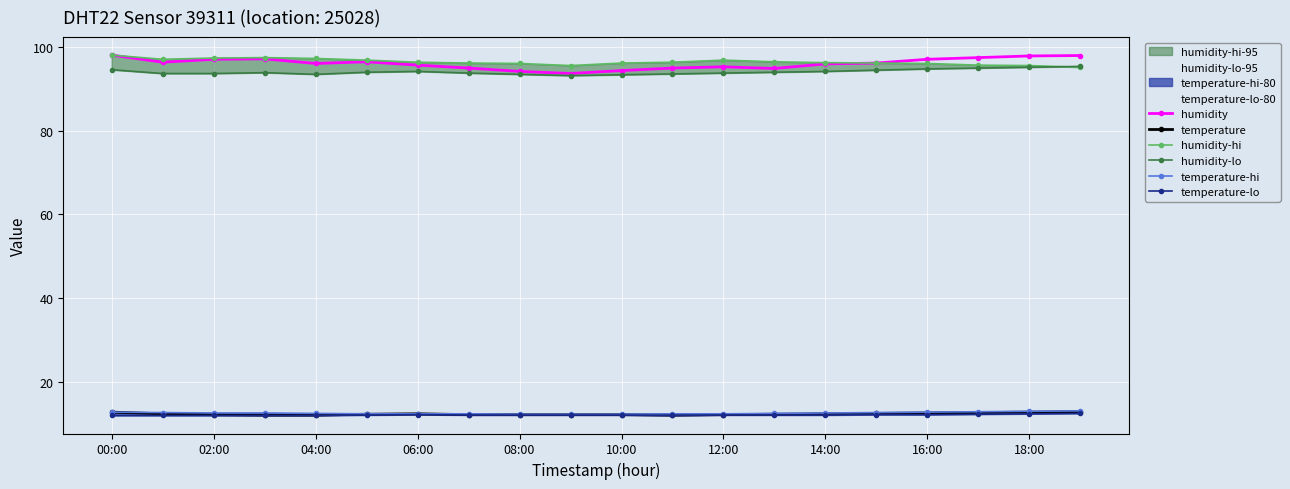

How many lines are shown in the chart?

6